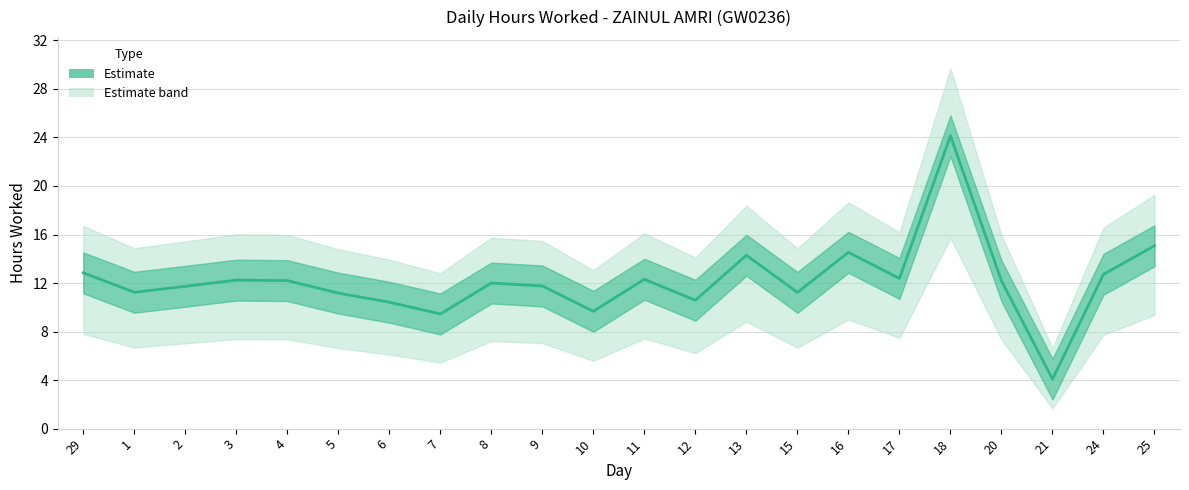

How many points are lower than both their immediate neighbors (excluding endpoints)?

7